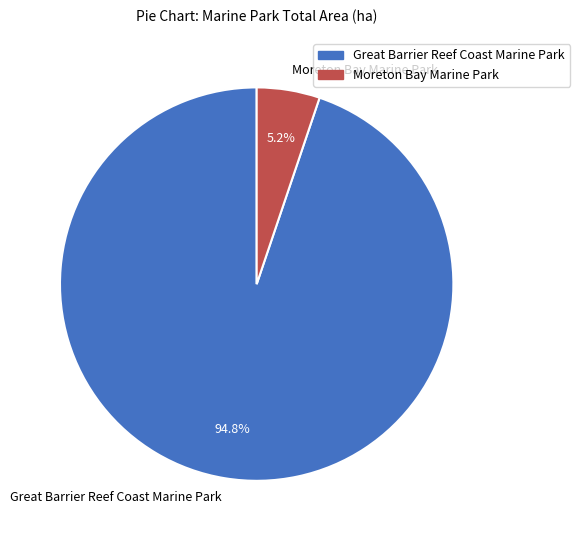

Which has a higher value, Great Barrier Reef Coast Marine Park or Moreton Bay Marine Park?

Great Barrier Reef Coast Marine Park